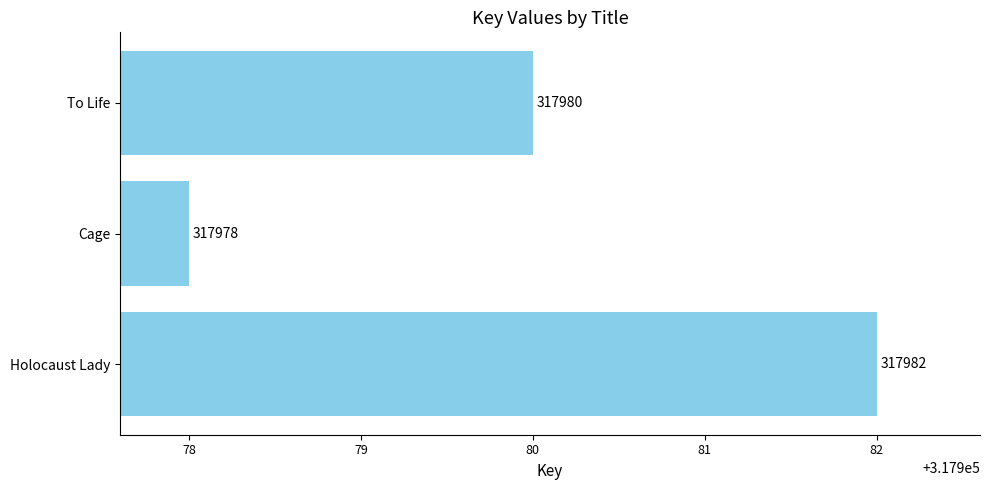

List the labels in order of value, smallest first.

Cage, To Life, Holocaust Lady